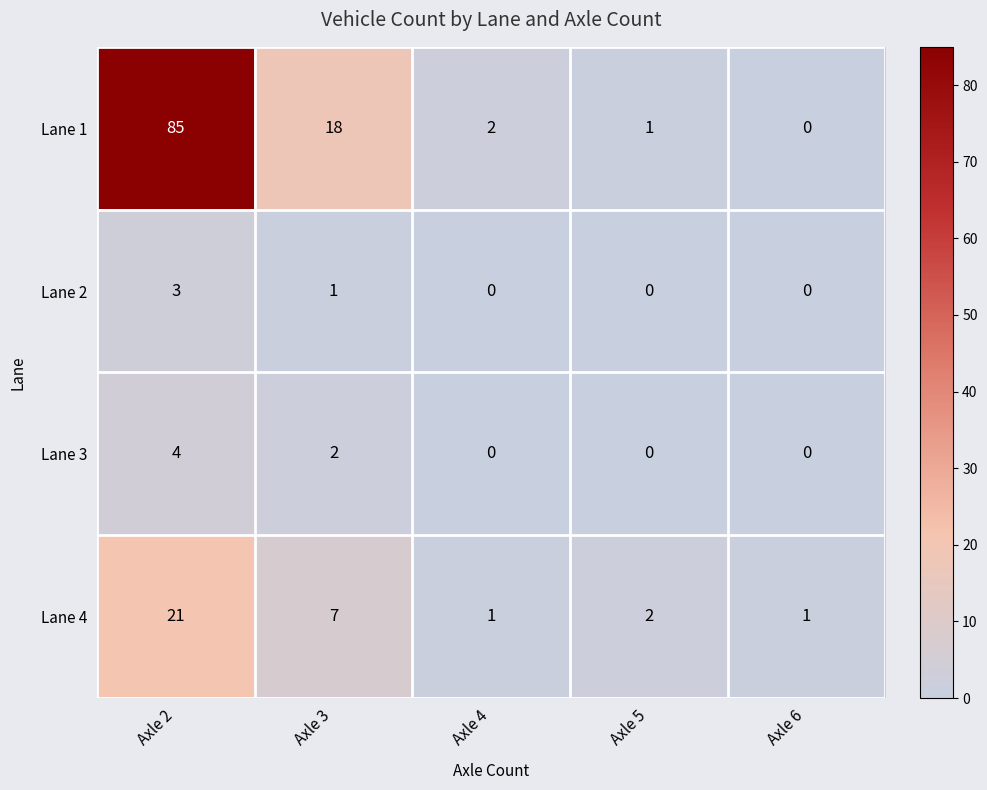

Is it true that Lane 1 equals 1 at Axle 5?

True